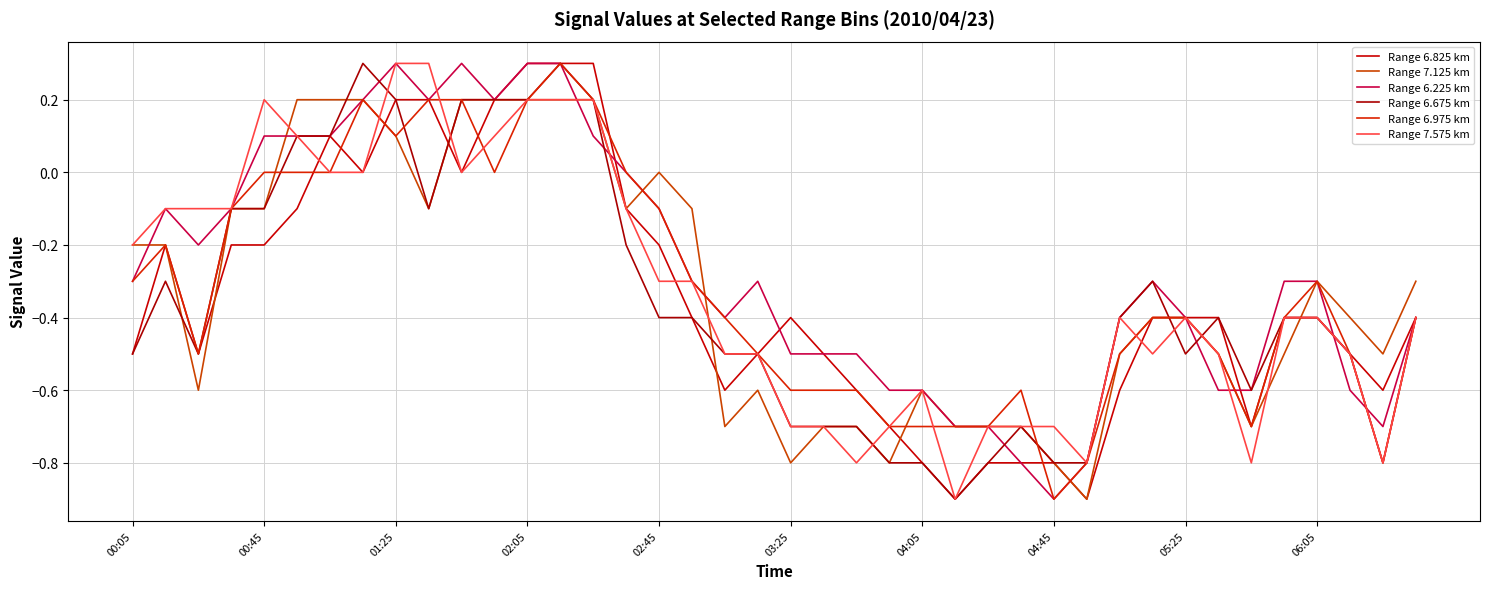

Which series has the largest total across all categories?

Range 6.225 km